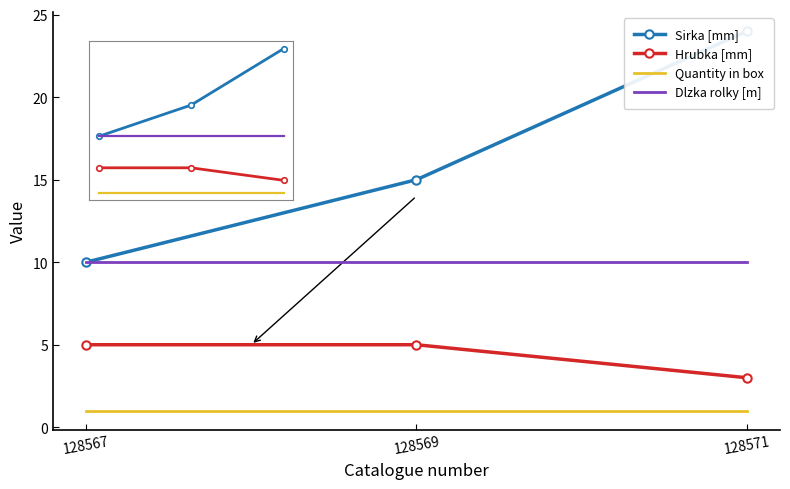

What is the sum of the Quantity in box values at 128567 and 128571?

2